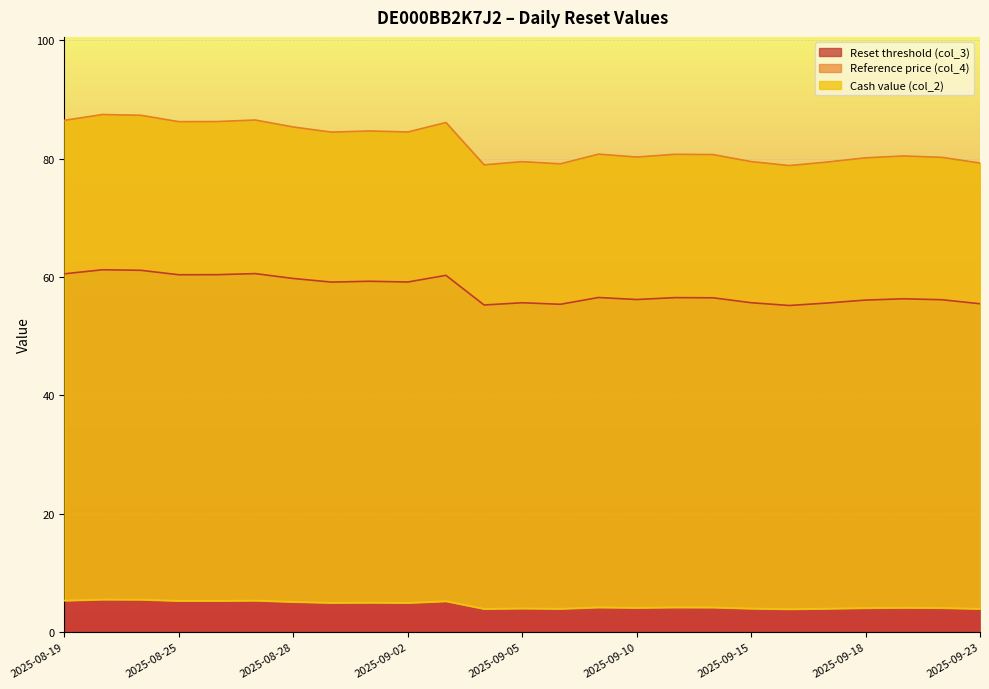

What is the label of the 5th point from the right?

2025-09-17